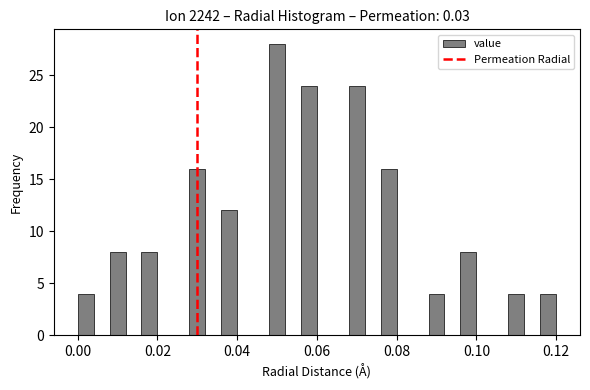

Around what value on the x-axis is the tallest bar? Give the approximate position of its centre, as read against the axis.

0.050